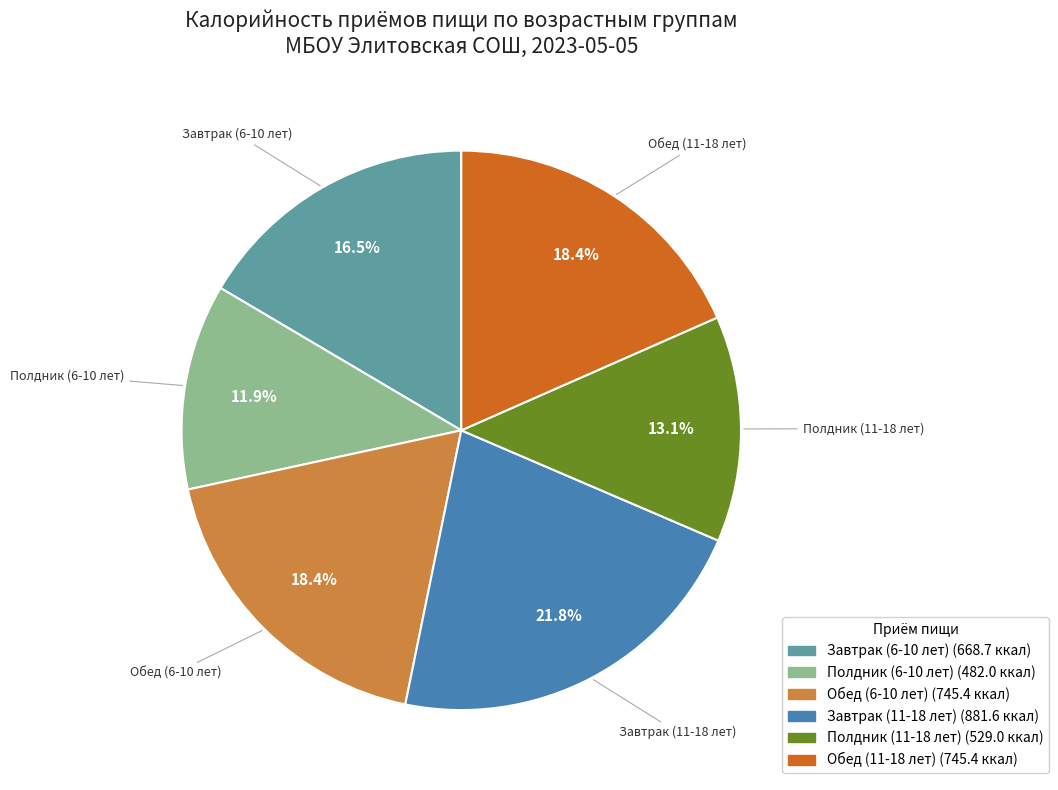

How many segments does this pie chart have?

6